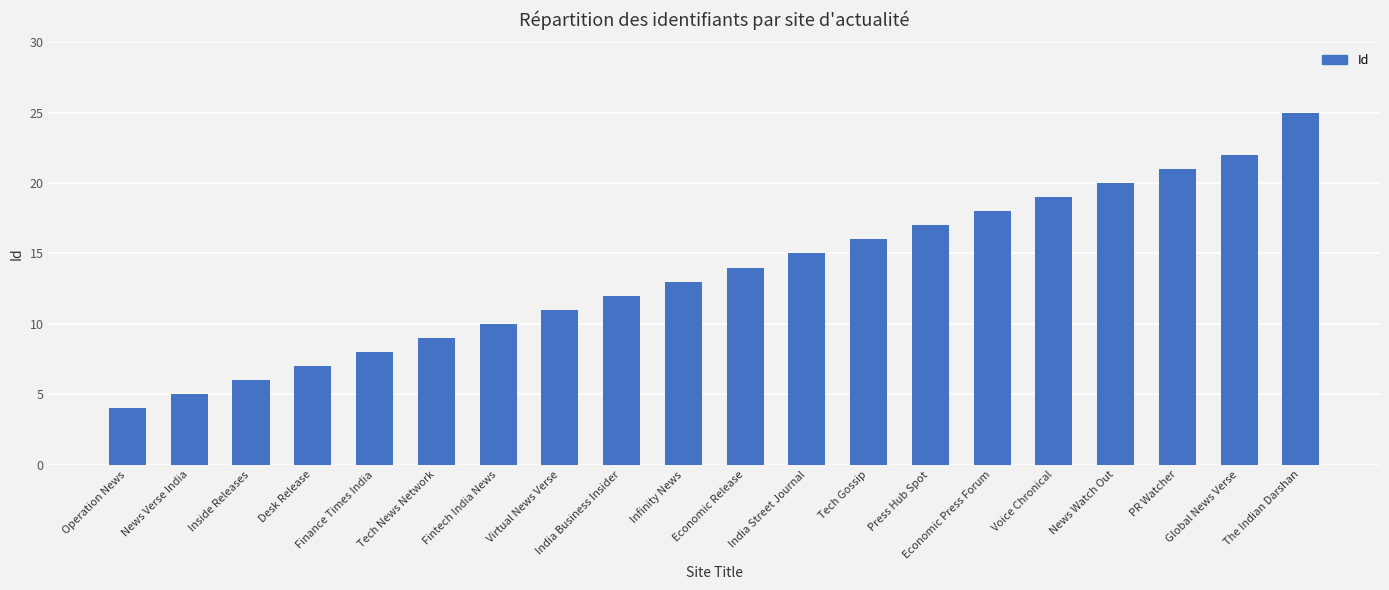

Does the chart contain any negative values?

No